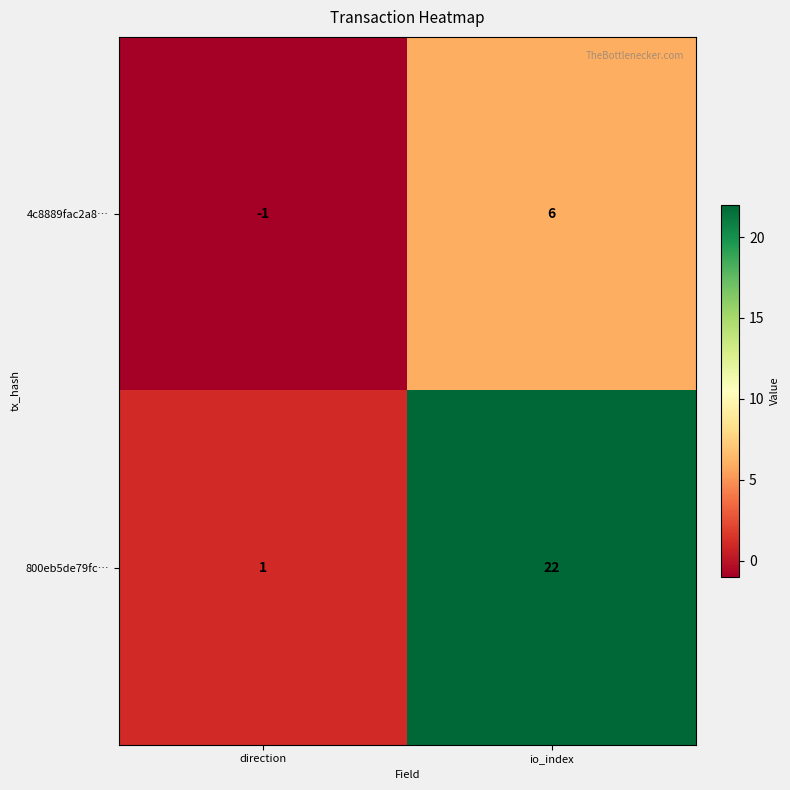

At which label is 800eb5de79fc… closest to 11?

direction